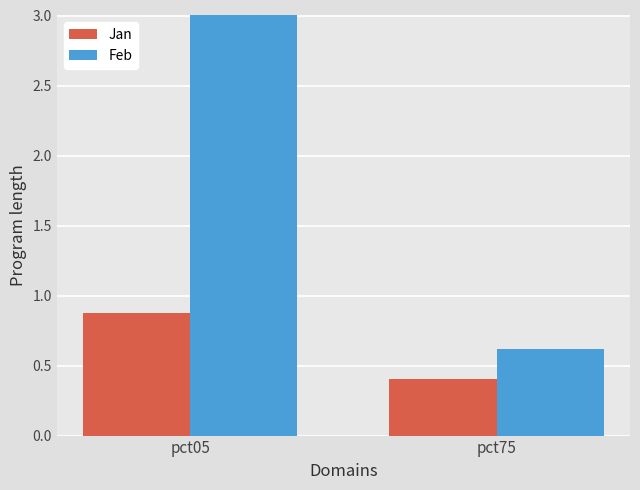

What is the lowest value of the Jan series?

0.4